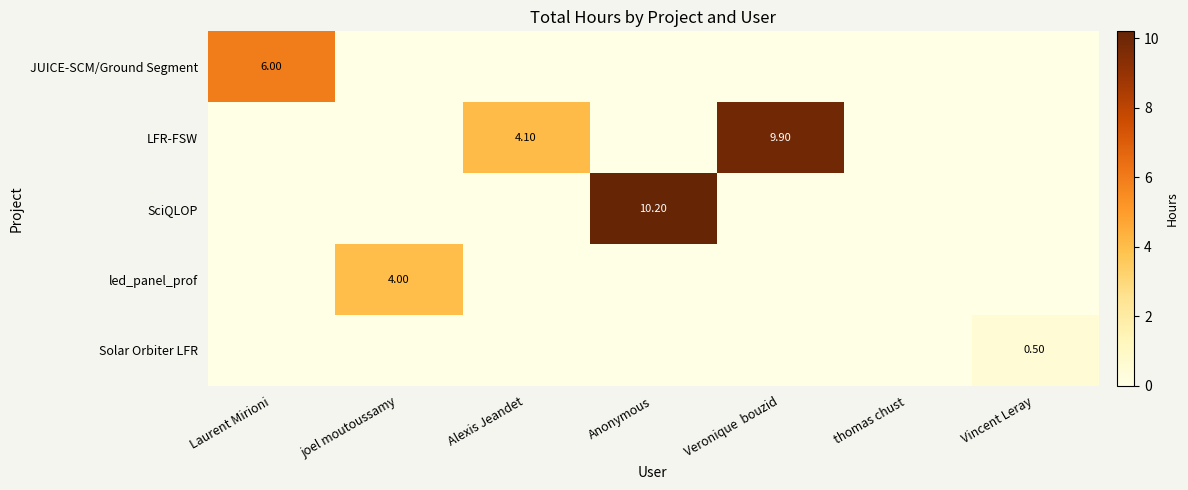

List the series in order of their peak value, highest first.

SciQLOP, LFR-FSW, JUICE-SCM/Ground Segment, led_panel_prof, Solar Orbiter LFR